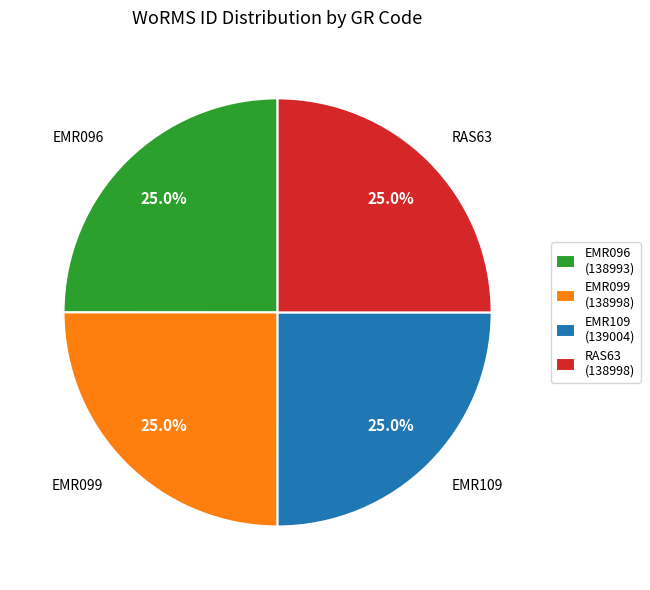

Does EMR099 (138998) account for over 50% of the chart?

No